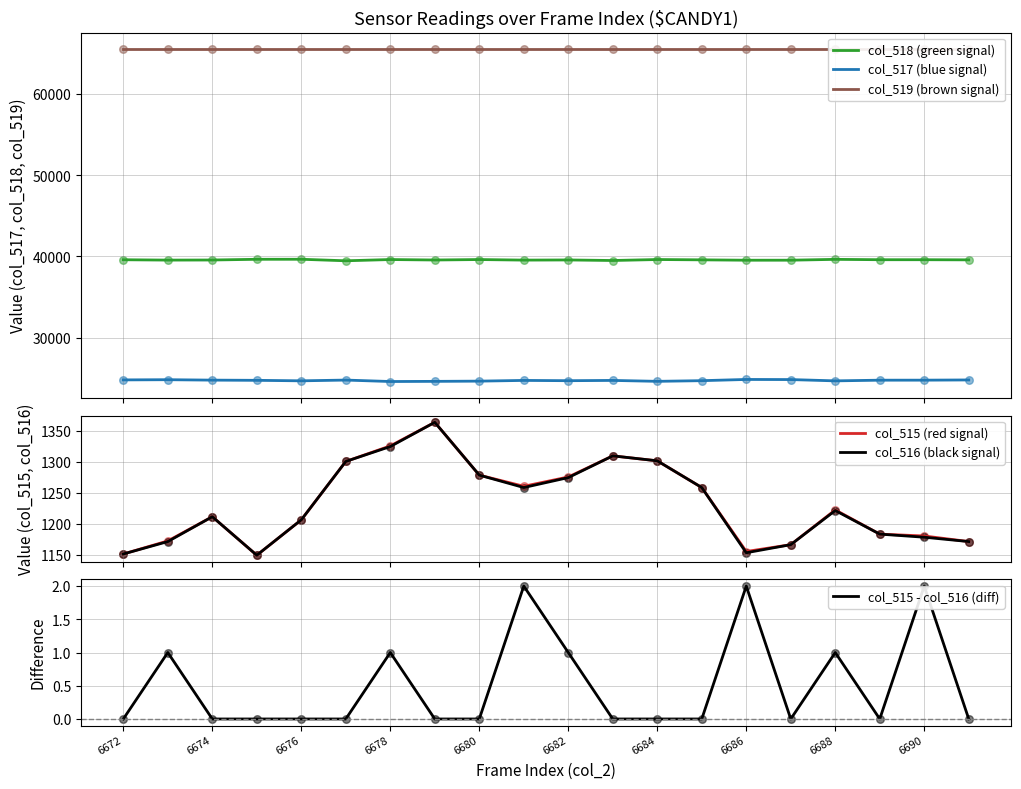

At how many categories does at least one series exceed 22356?

20